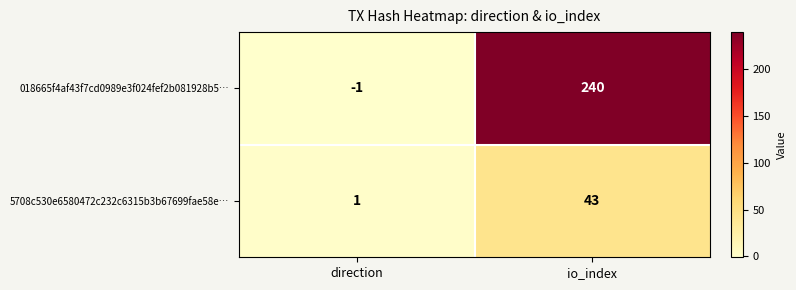

What is the maximum value shown in the chart?

240